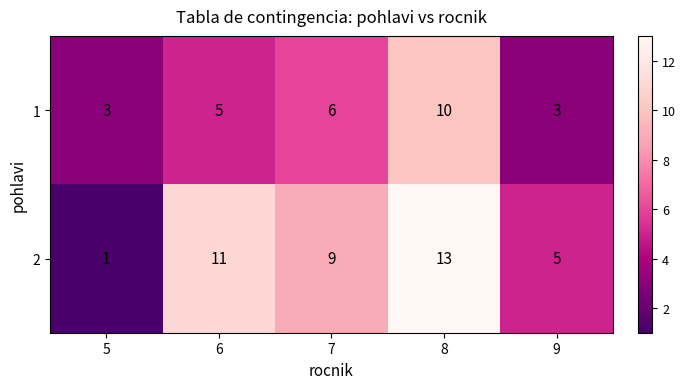

Reading left to right, extract all data points from this chart.

1: 5=3	6=5	7=6	8=10	9=3
2: 5=1	6=11	7=9	8=13	9=5